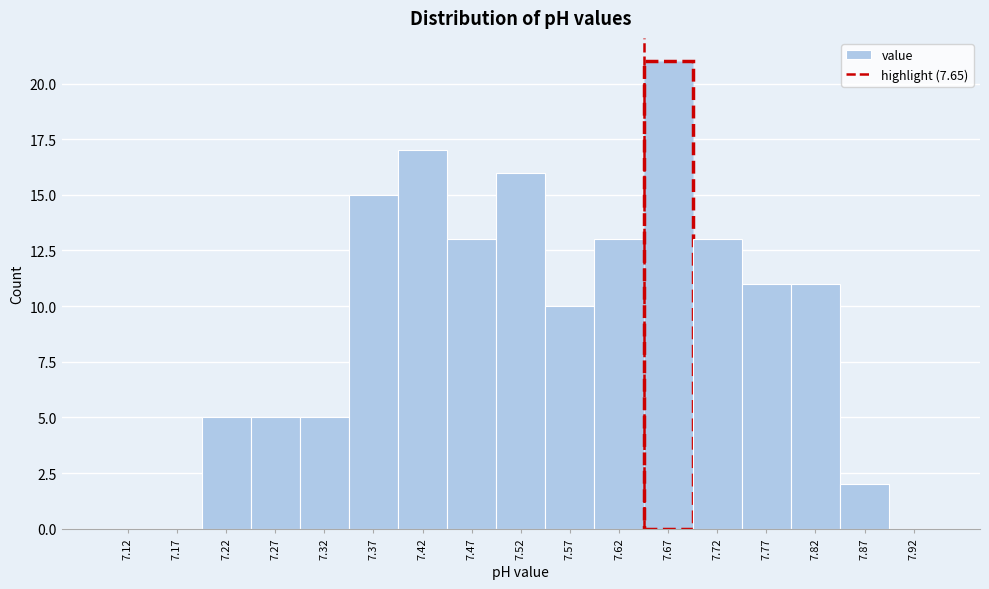

Reading left to right, transcribe this chart: for each bar, give the range it covers on the x-axis and its height. The values are not printed on the chart, so give them approximately, as read against the axis.

7.10 to 7.15: 0
7.15 to 7.20: 0
7.20 to 7.25: 5
7.25 to 7.30: 5
7.30 to 7.35: 5
7.35 to 7.40: 15
7.40 to 7.45: 17
7.45 to 7.50: 13
7.50 to 7.55: 16
7.55 to 7.60: 10
7.60 to 7.65: 13
7.65 to 7.70: 21
7.70 to 7.75: 13
7.75 to 7.80: 11
7.80 to 7.85: 11
7.85 to 7.90: 2
7.90 to 7.95: 0